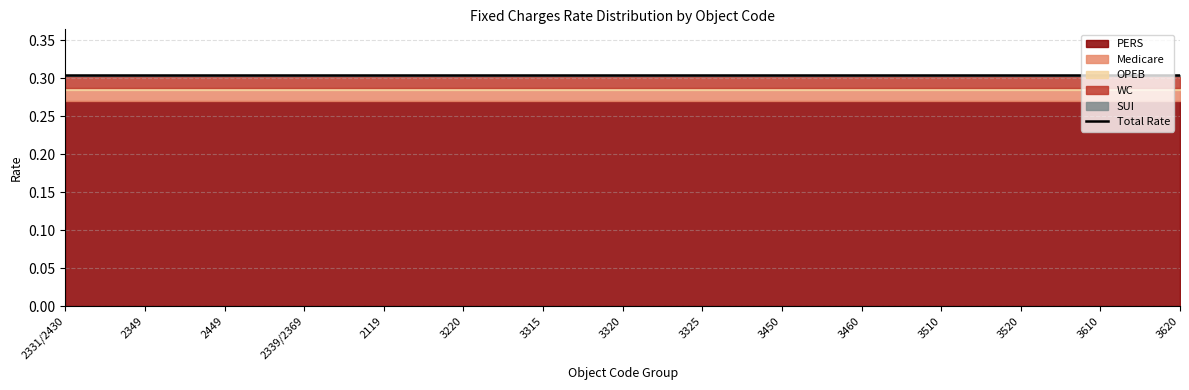

Which series has the largest total across all categories?

PERS